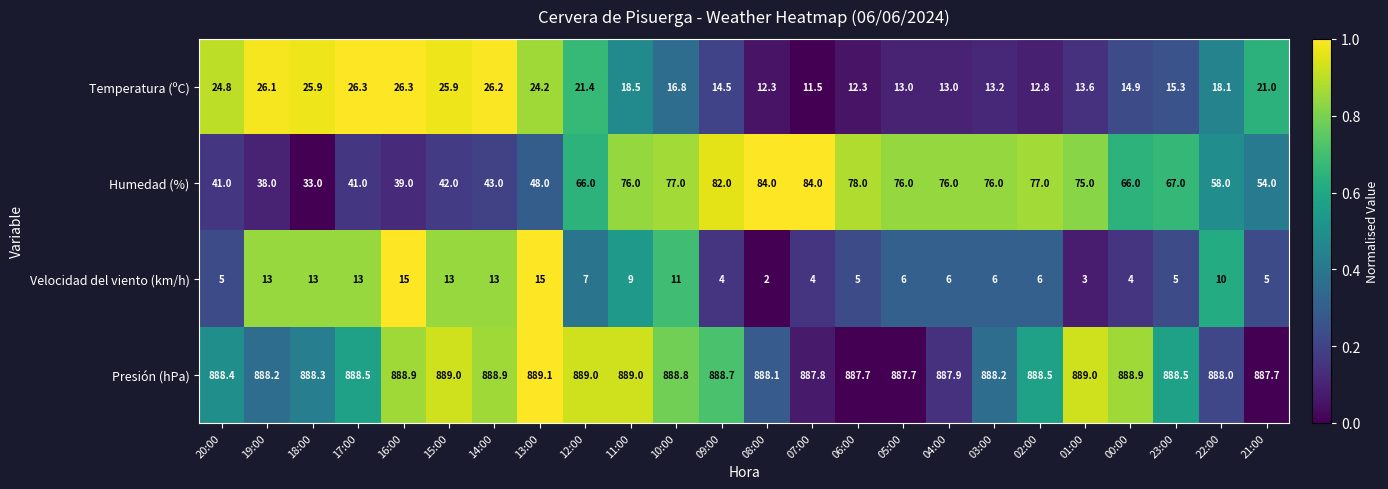

At which category is the sum across all series the highest?

10:00